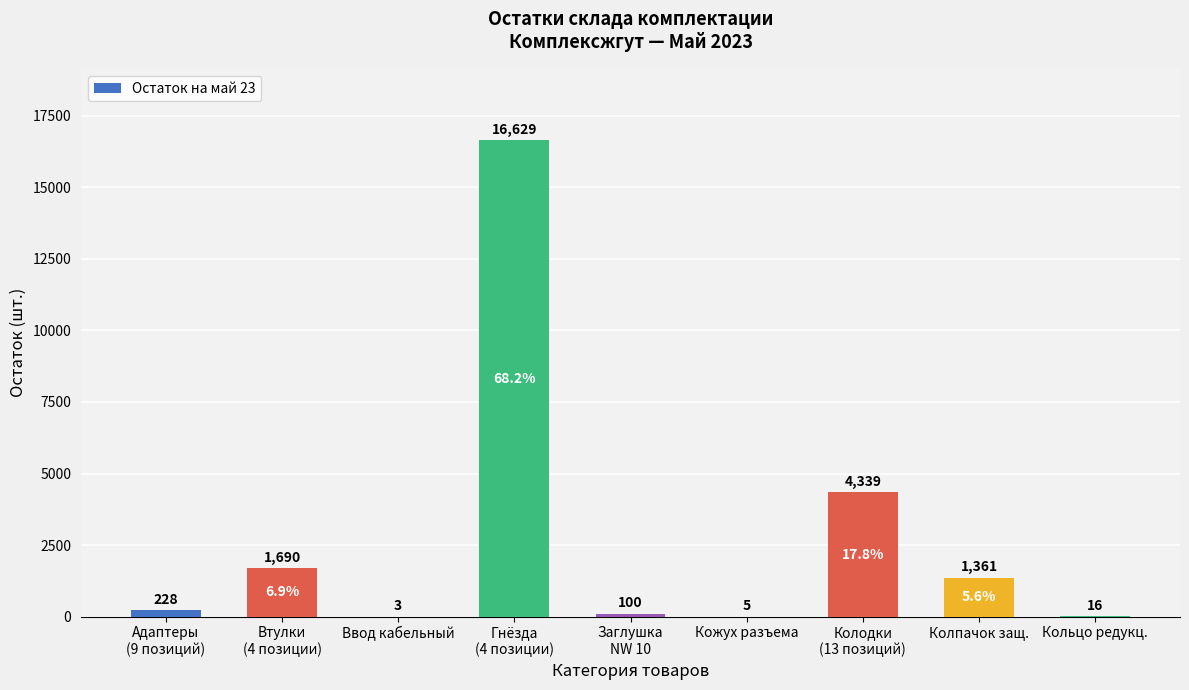

What is the maximum value shown in the chart?

16629